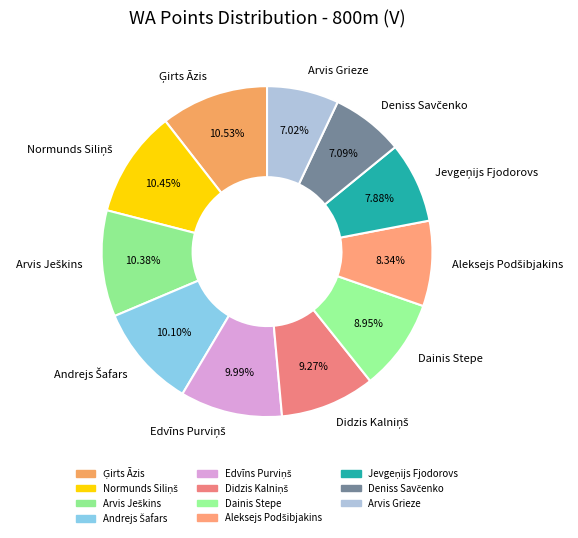

Count the number of slices in the pie.

11